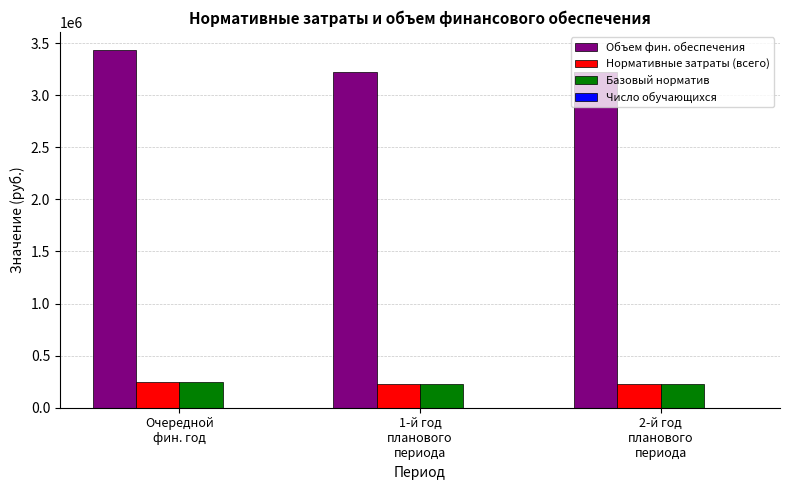

What is the average value of the Объем фин. обеспечения series?

3294808.7